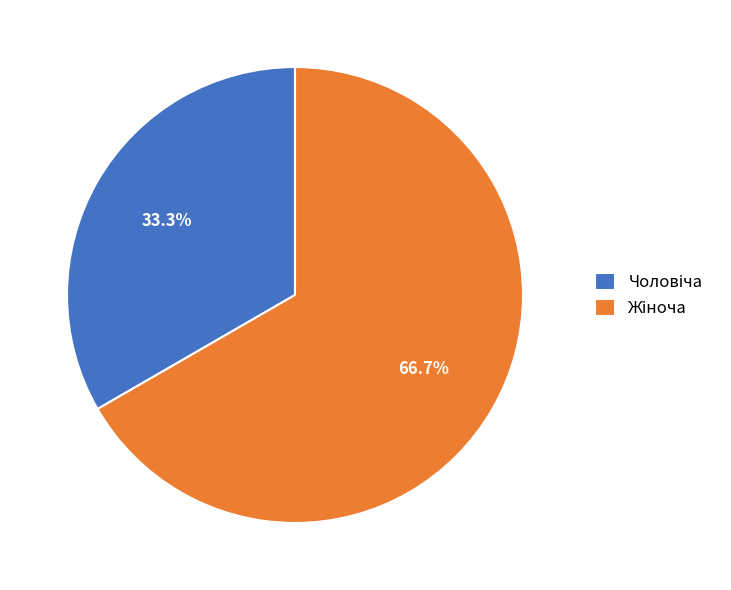

Is there any slice that represents more than half of the pie?

Yes